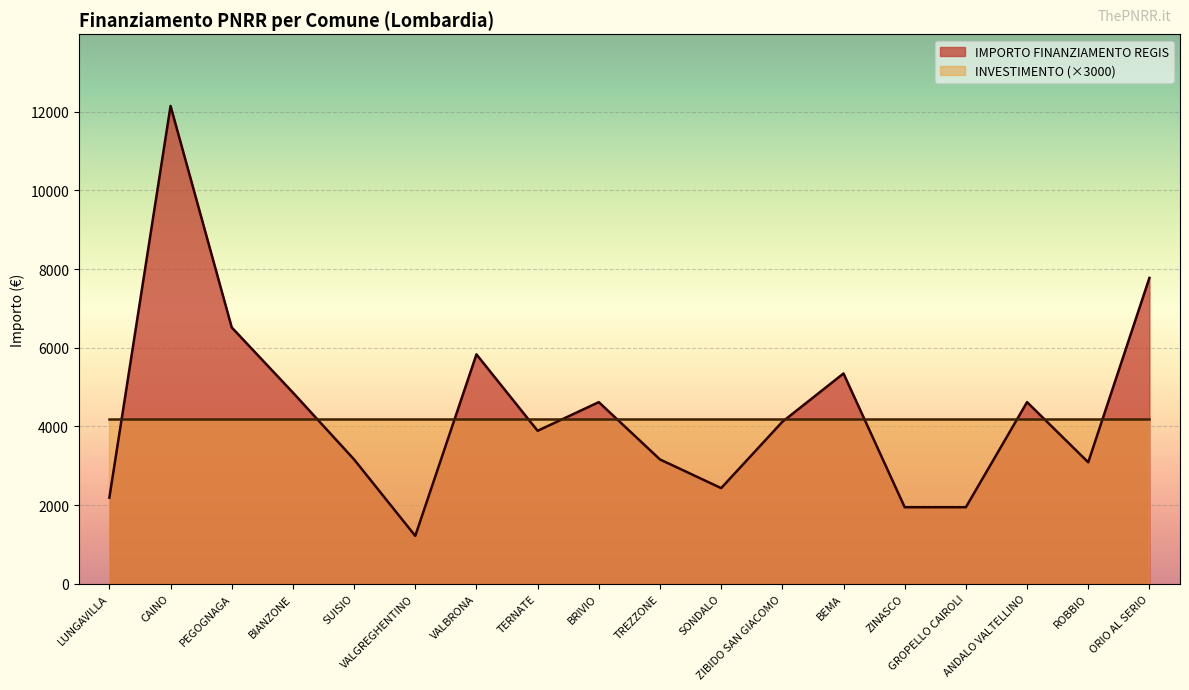

Reading right to left, what are all the values shown in this chart?

ORIO AL SERIO=7776	ROBBIO=3087	ANDALO VALTELLINO=4617	GROPELLO CAIROLI=1944	ZINASCO=1944	BEMA=5346	ZIBIDO SAN GIACOMO=4116	SONDALO=2430	TREZZONE=3159	BRIVIO=4617	TERNATE=3888	VALBRONA=5832	VALGREGHENTINO=1215	SUISIO=3159	BIANZONE=4860	PEGOGNAGA=6517	CAINO=12150	LUNGAVILLA=2187